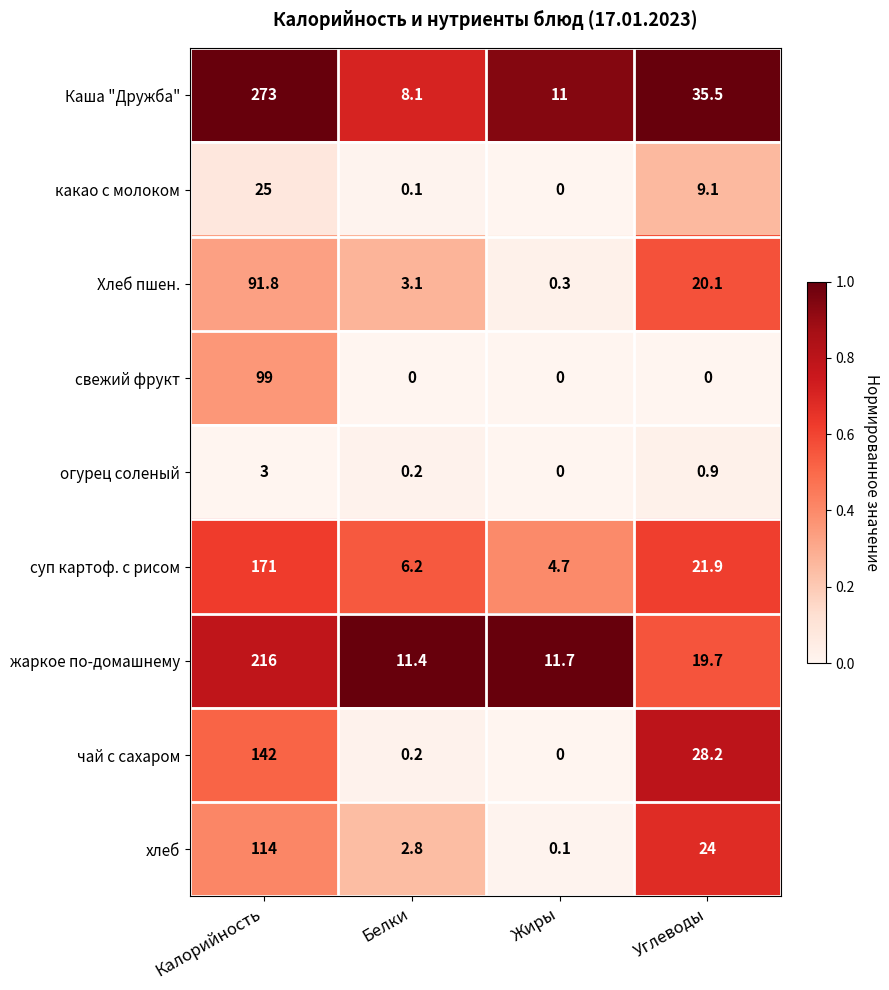

The value of Хлеб пшен. at Жиры is 0.3. True or false?

True